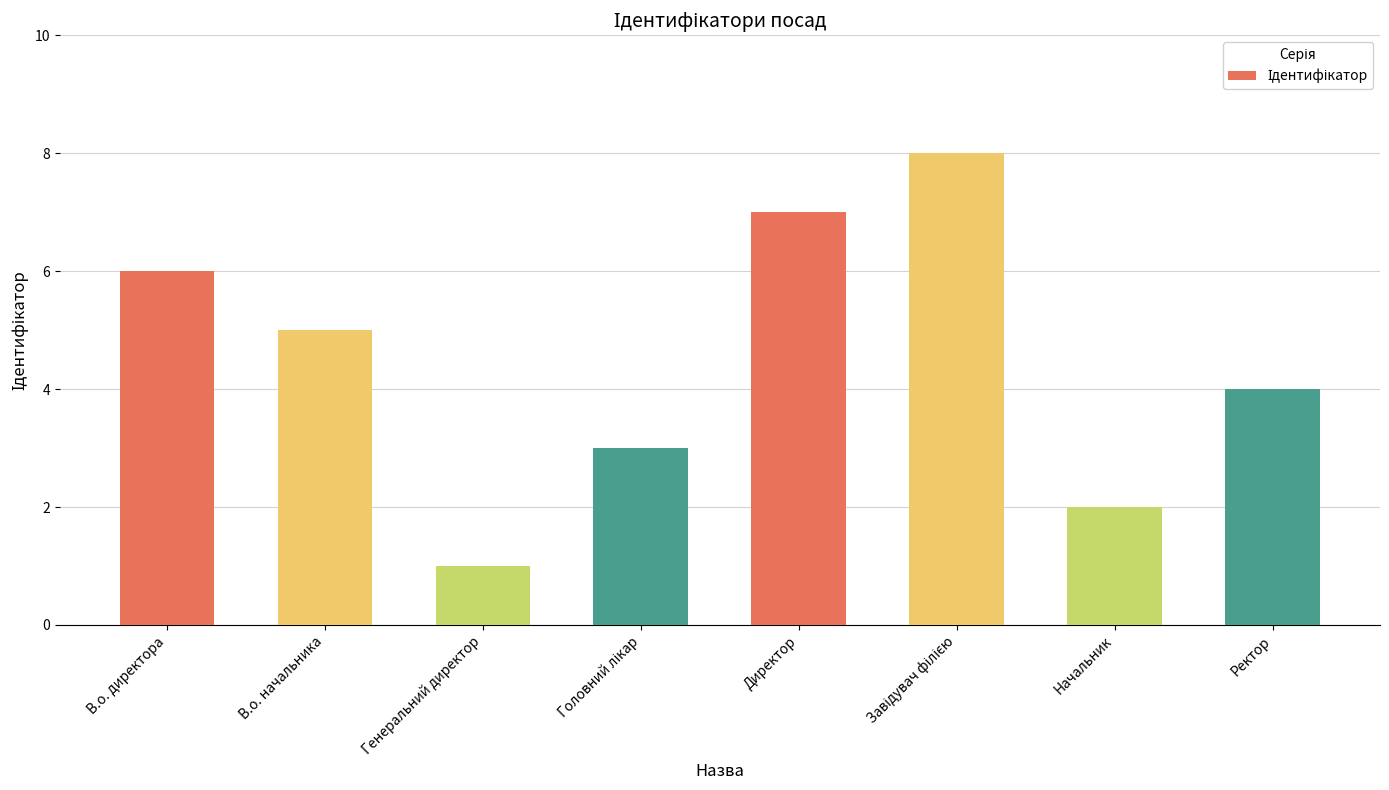

At which label does the data first exceed 5?

В.о. директора